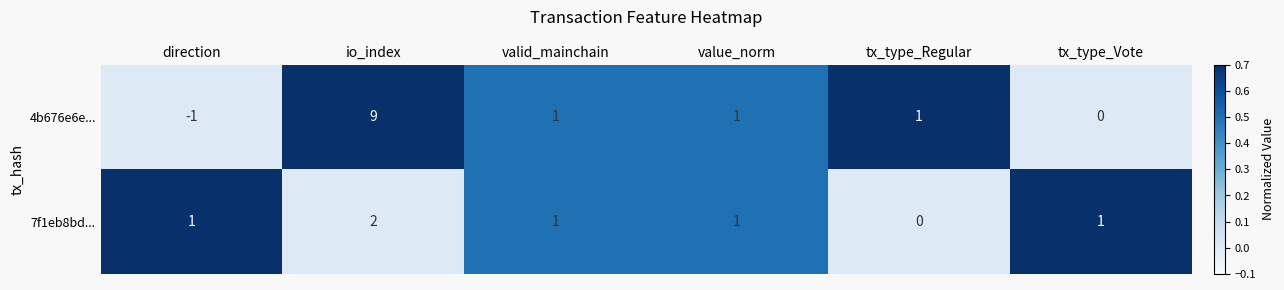

Reading right to left, what are all the values shown in this chart?

4b676e6e...: 0	1	1	1	9	-1
7f1eb8bd...: 1	0	1	1	2	1